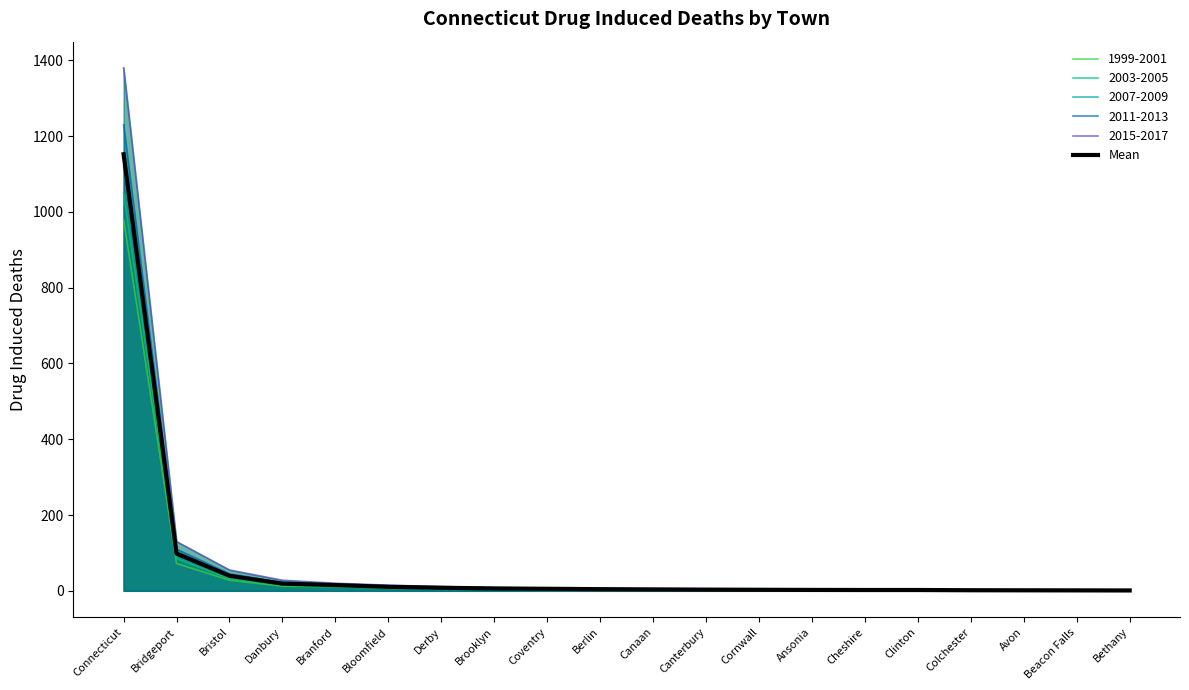

Reading right to left, transcribe all the data shown in this chart.

Bethany=1.0	Beacon Falls=1.2	Avon=1.4	Colchester=1.6	Clinton=2.2	Cheshire=2.2	Ansonia=2.4	Cornwall=2.8	Canterbury=3.2	Canaan=3.8	Berlin=4.4	Coventry=5.4	Brooklyn=6.2	Derby=8.2	Bloomfield=10.6	Branford=15.2	Danbury=19.0	Bristol=39.6	Bridgeport=98.4	Connecticut=1152.0